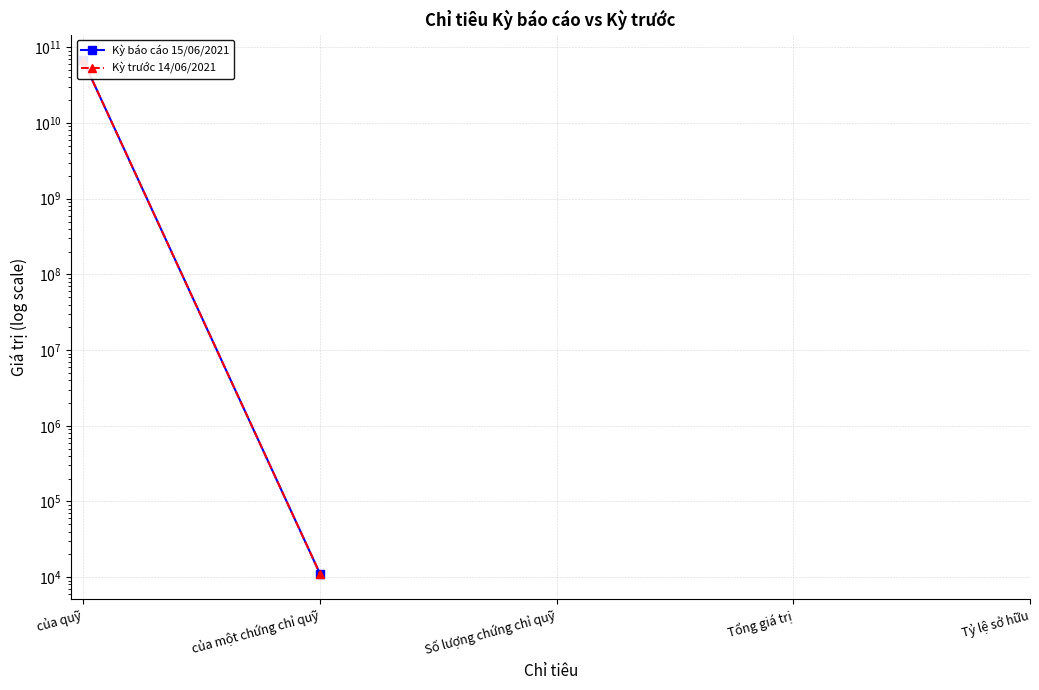

How many series are shown in this chart?

2